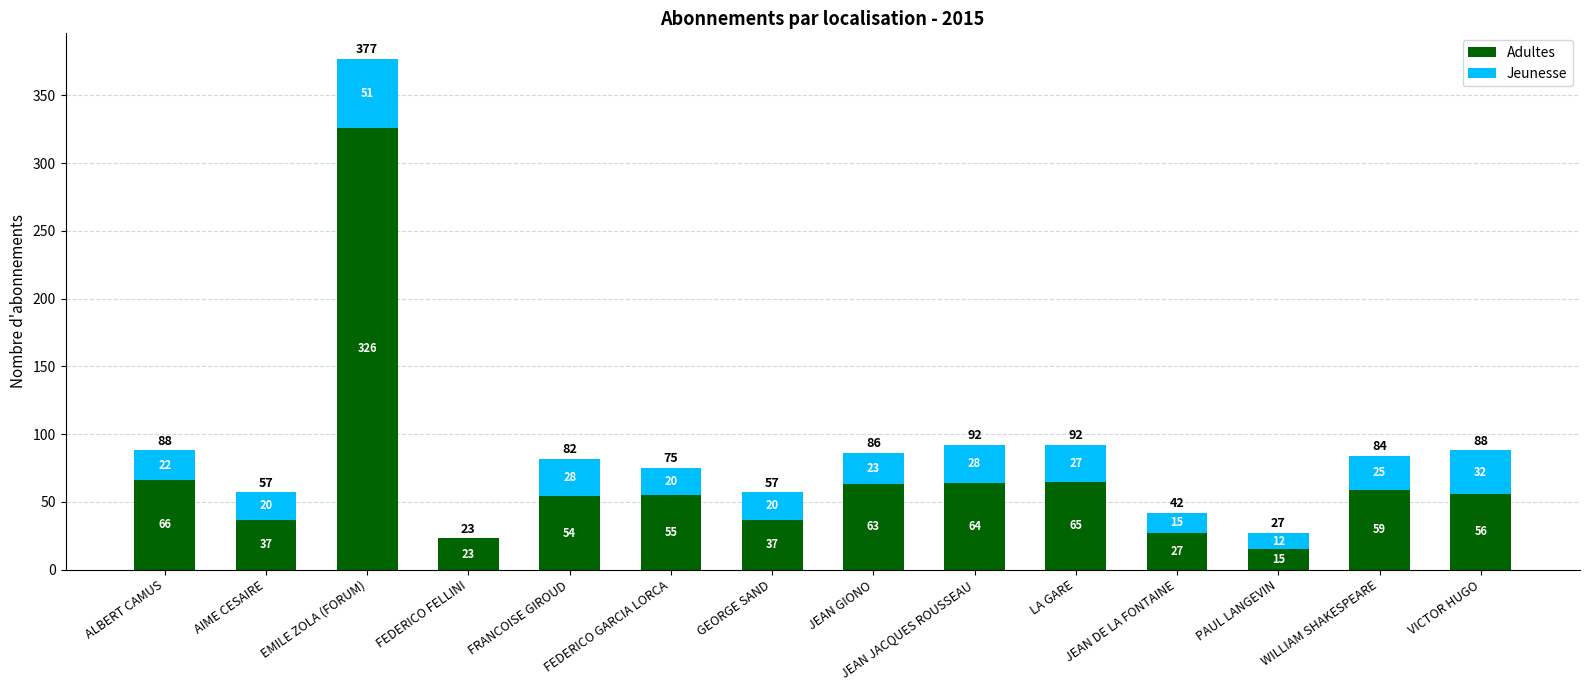

How many distinct data groups are displayed?

2